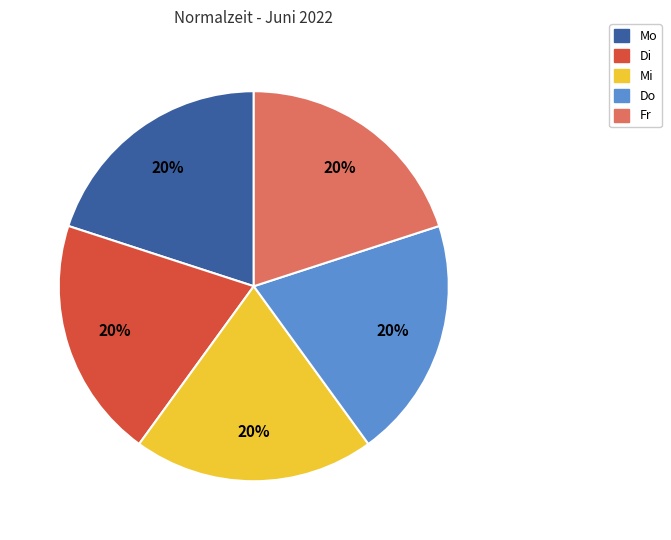

Does any single category account for the majority?

No